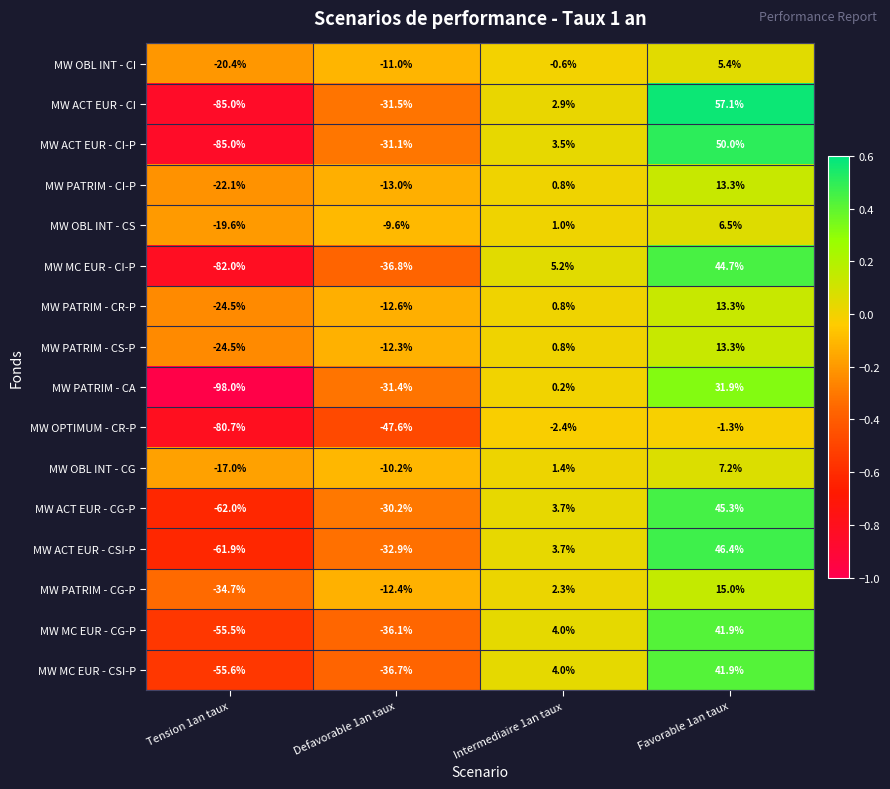

What is the approximate value of MW PATRIM - CG-P at Defavorable 1an taux?

-12.4